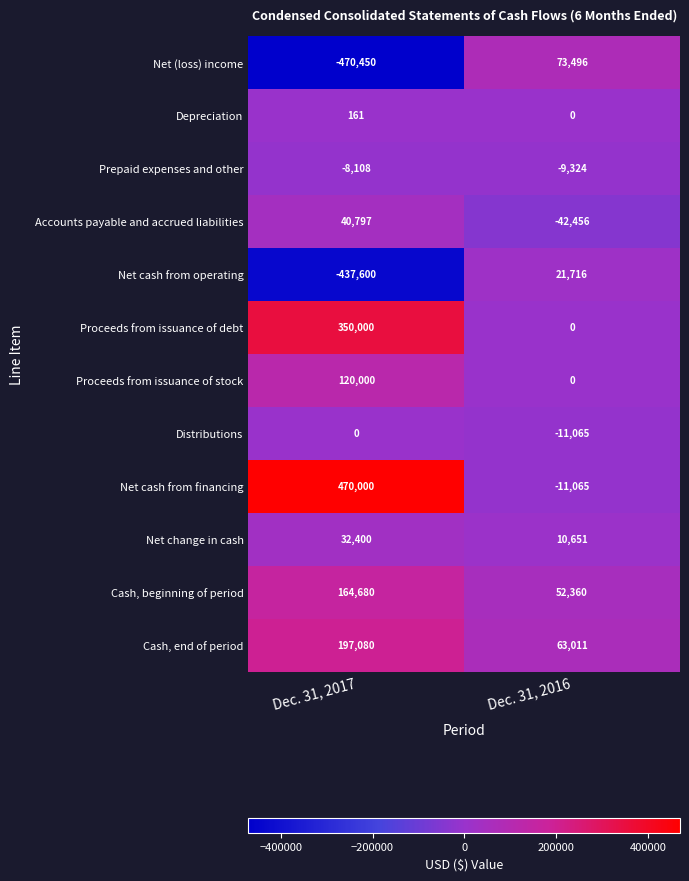

What is the maximum value shown in the chart?

470000